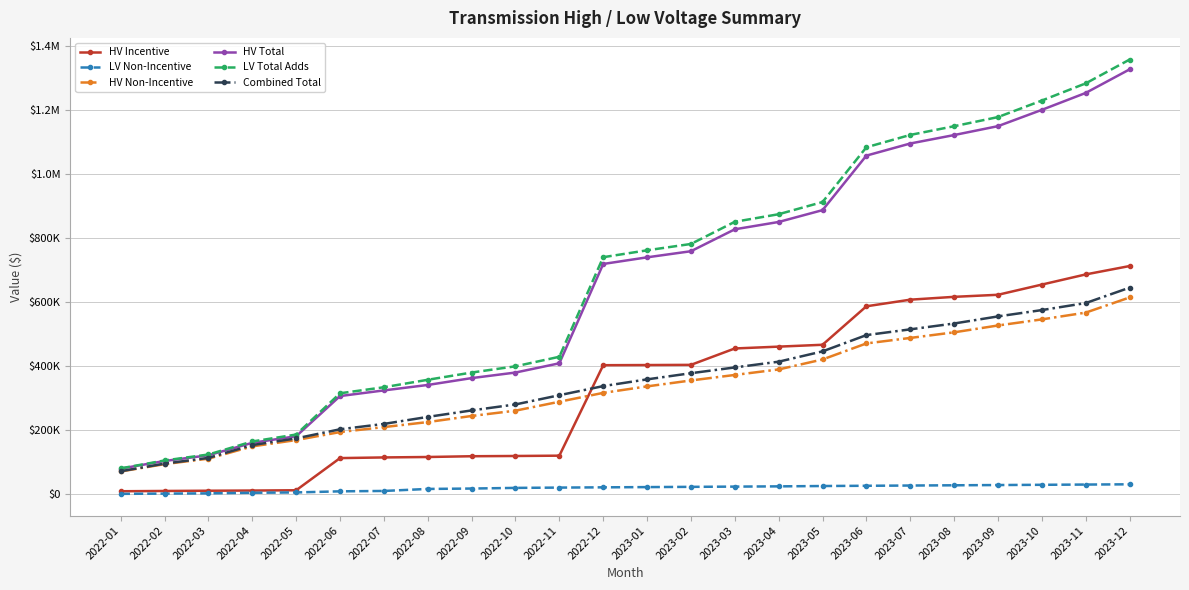

True or false: HV Total and HV Non-Incentive intersect in this chart.

False